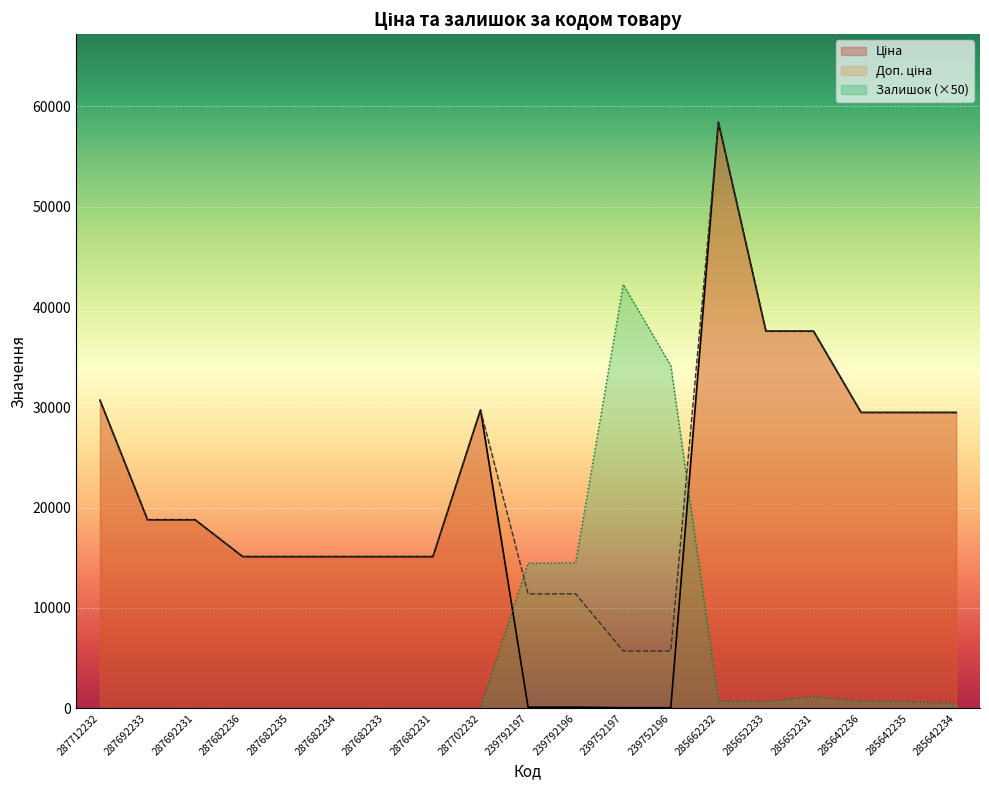

Between which two adjacent categories do Залишок and Доп. ціна first intersect?

287702232 and 239792197